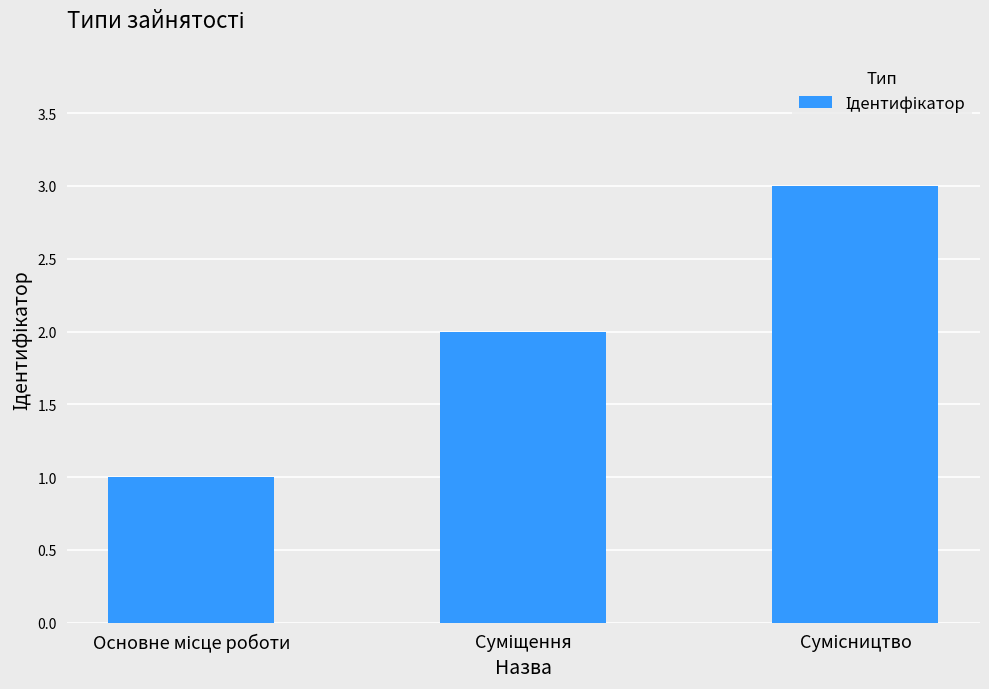

What is the greatest value displayed?

3